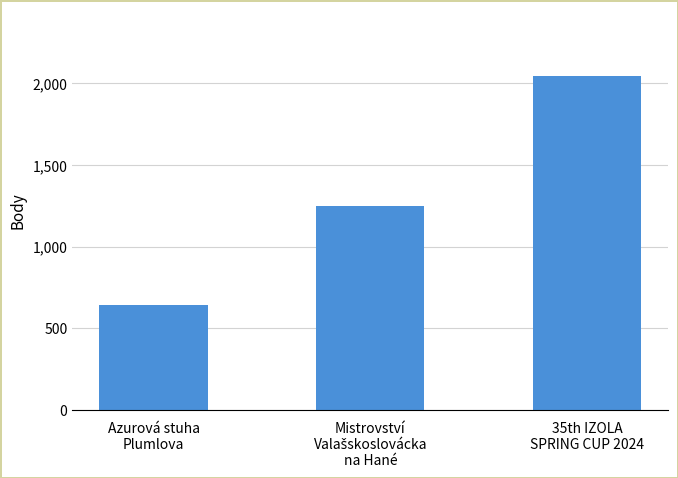

Which category has the lowest value across all series?

Azurová stuha
Plumlova